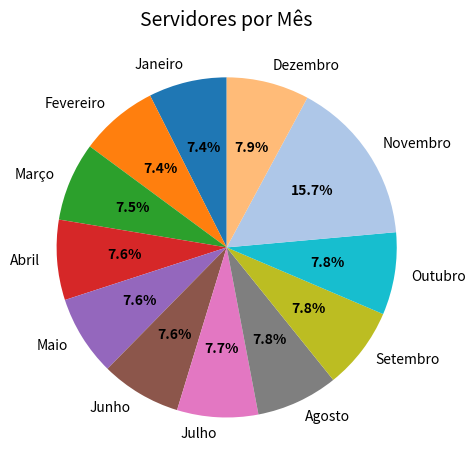

How many slices are in this pie chart?

12